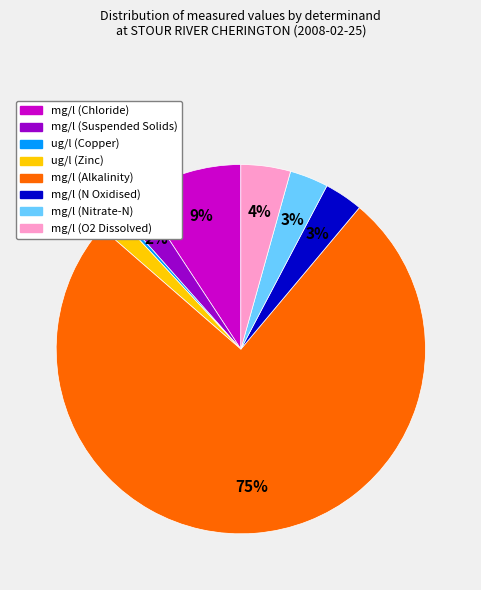

What percentage is the mg/l (Suspended Solids) slice, to the nearest percent?

2%